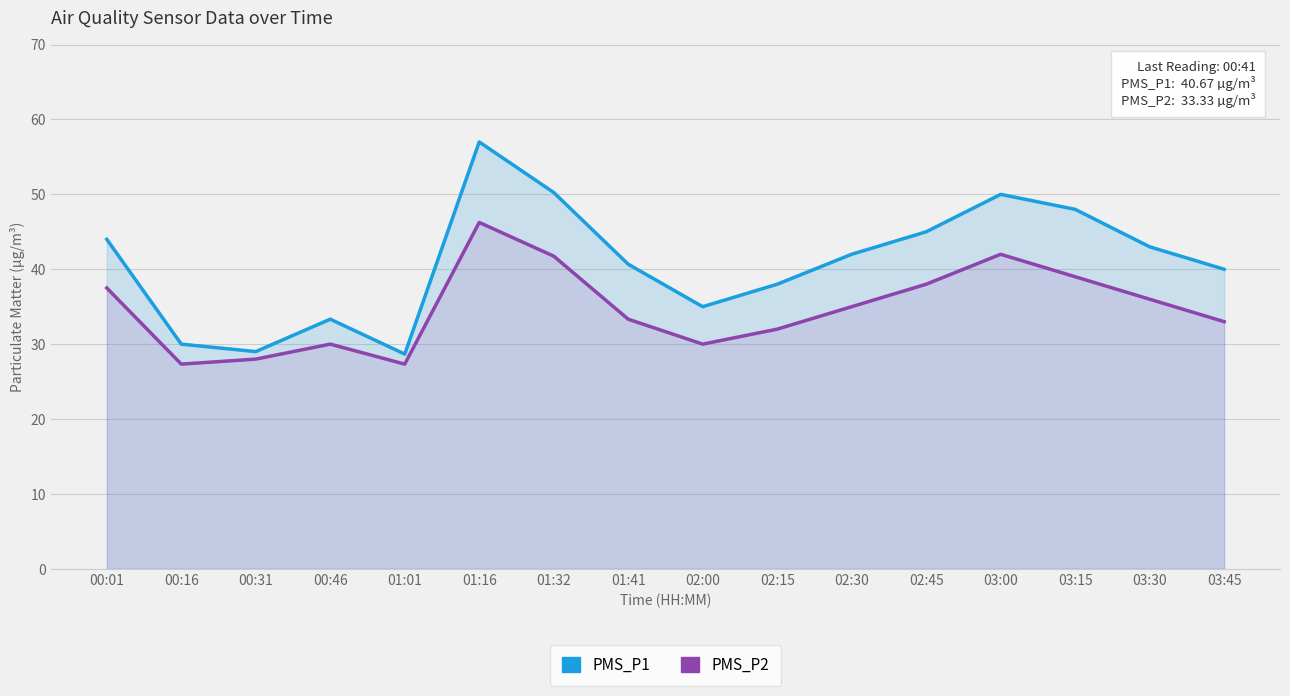

Where is the first local maximum for PMS_P2?

00:46